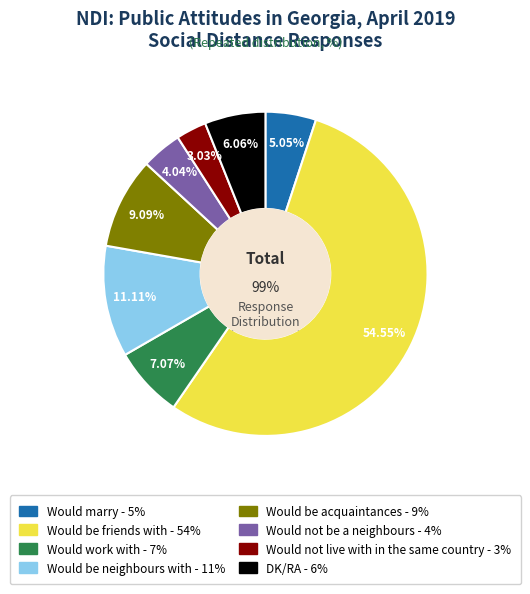

How many slices are in this pie chart?

8